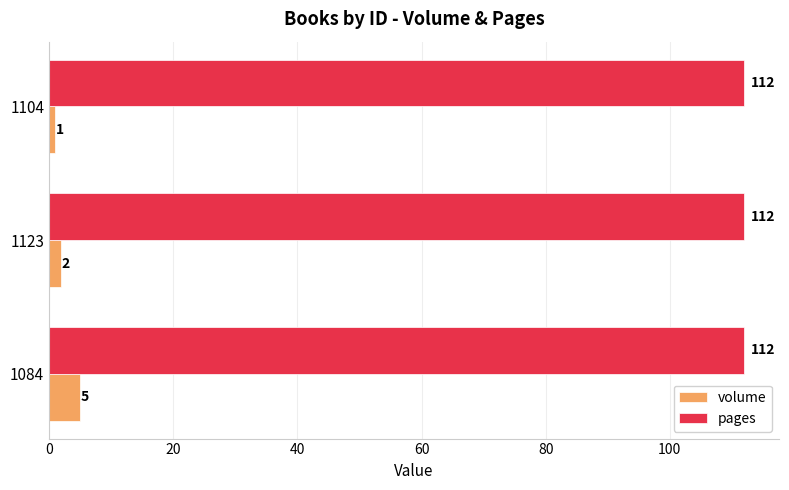

At how many categories does at least one series exceed 16?

3